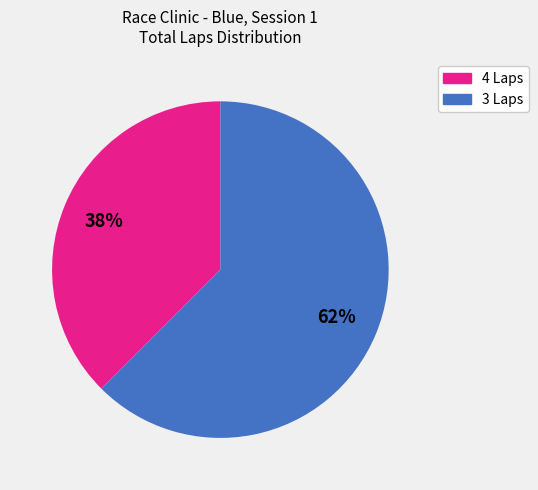

Is there any slice that represents more than half of the pie?

Yes